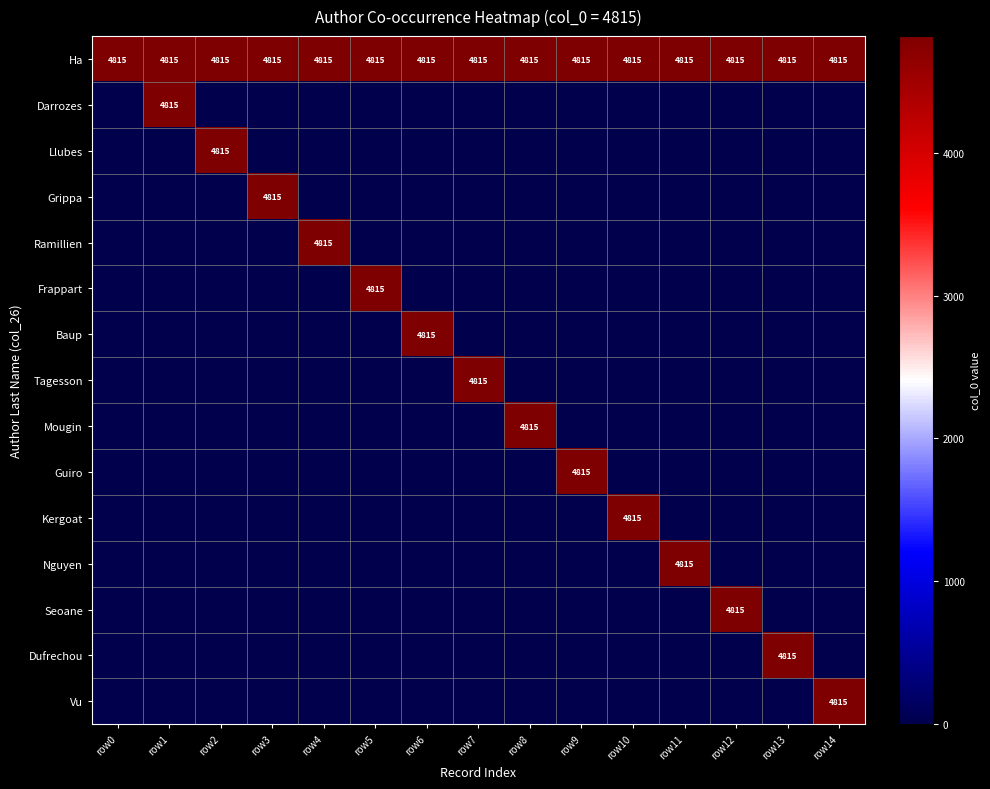

The value of Ha at row7 is 2138. True or false?

False